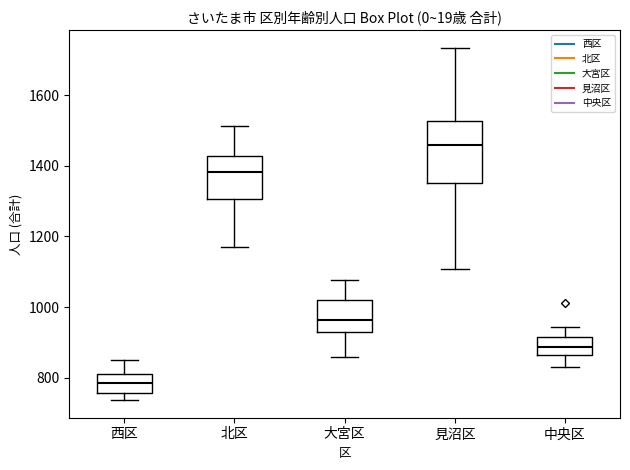

Reading left to right, read every box against the y-axis: the position of its median line, the range the box covers, and the ends of its whiskers. The values are not printed on the chart, so give them approximately, as read against the axis.

西区: median 780, box 760 to 820, whiskers 740 to 860
北区: median 1380, box 1300 to 1420, whiskers 1180 to 1520
大宮区: median 960, box 920 to 1020, whiskers 860 to 1080
見沼区: median 1460, box 1360 to 1520, whiskers 1100 to 1740
中央区: median 880, box 860 to 920, whiskers 840 to 940